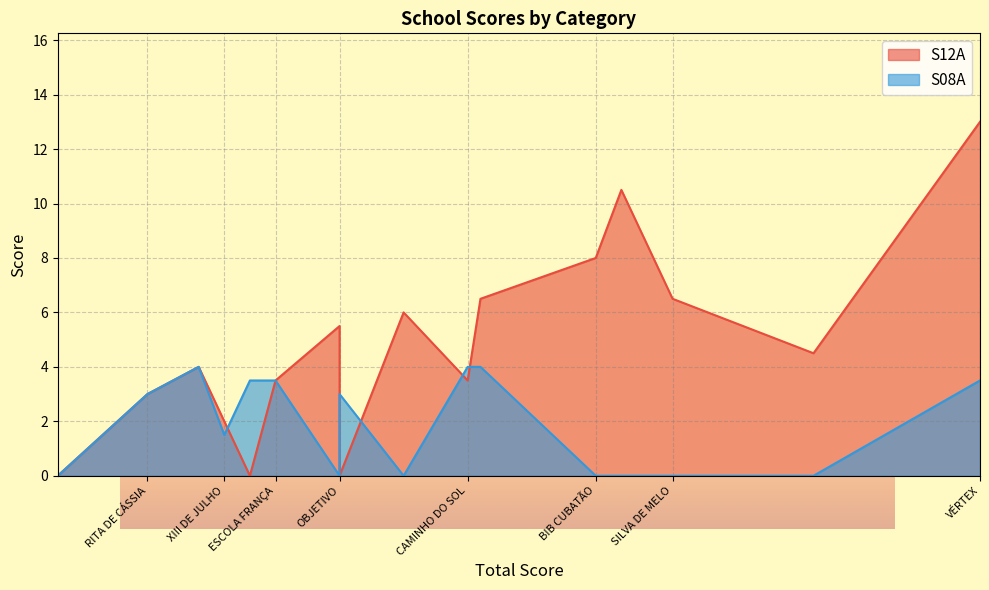

What is the spread (max minus min) of values at VÉRTEX?

9.5